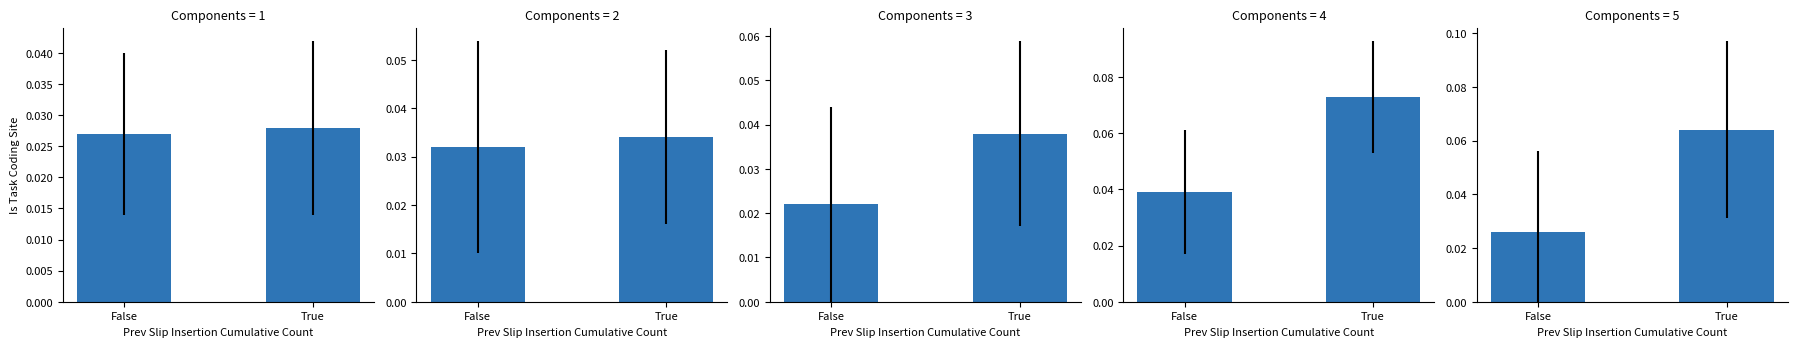

Is the value of Panel 4 at True greater than the value of Panel 2 at True?

Yes